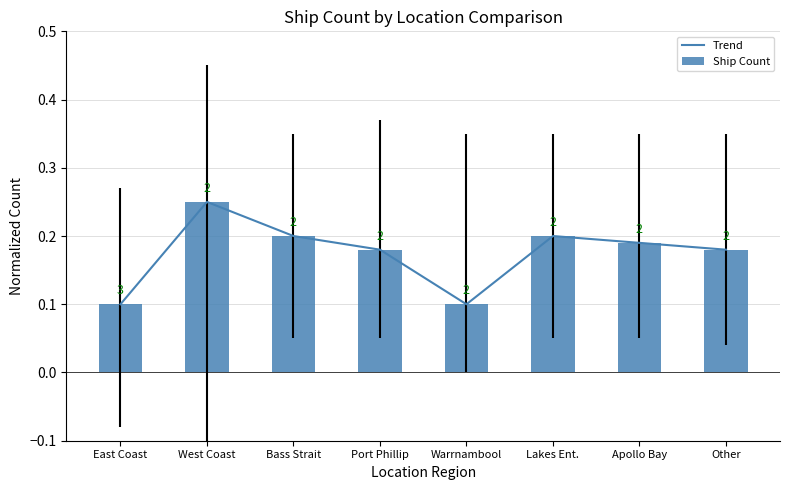

Reading left to right, extract all data points from this chart.

Trend: East Coast=0.1	West Coast=0.2	Bass Strait=0.2	Port Phillip=0.2	Warrnambool=0.1	Lakes Ent.=0.2	Apollo Bay=0.2	Other=0.2
Ship Count: East Coast=0.1	West Coast=0.2	Bass Strait=0.2	Port Phillip=0.2	Warrnambool=0.1	Lakes Ent.=0.2	Apollo Bay=0.2	Other=0.2